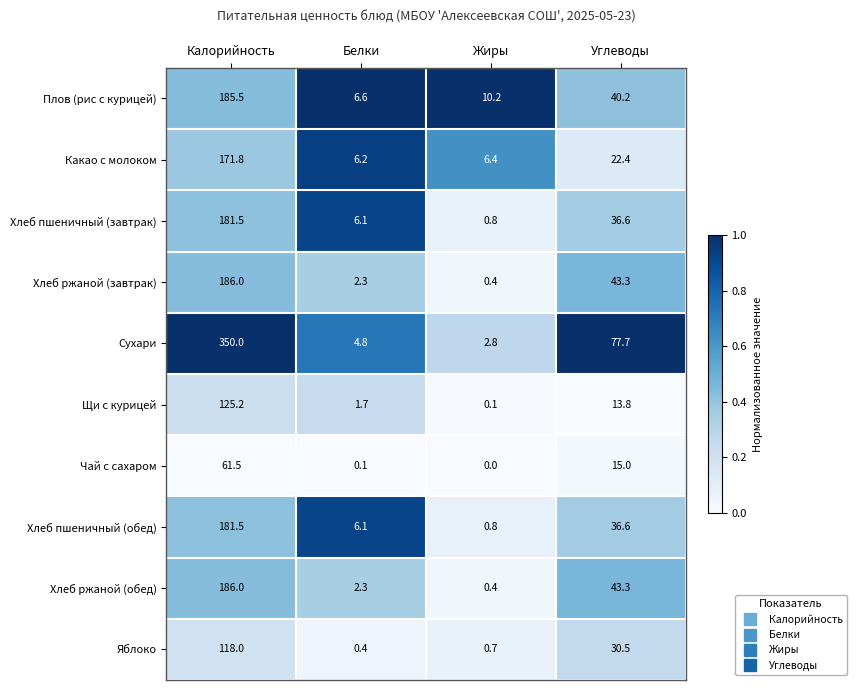

Between Белки and Углеводы, which series saw the biggest shift?

Сухари